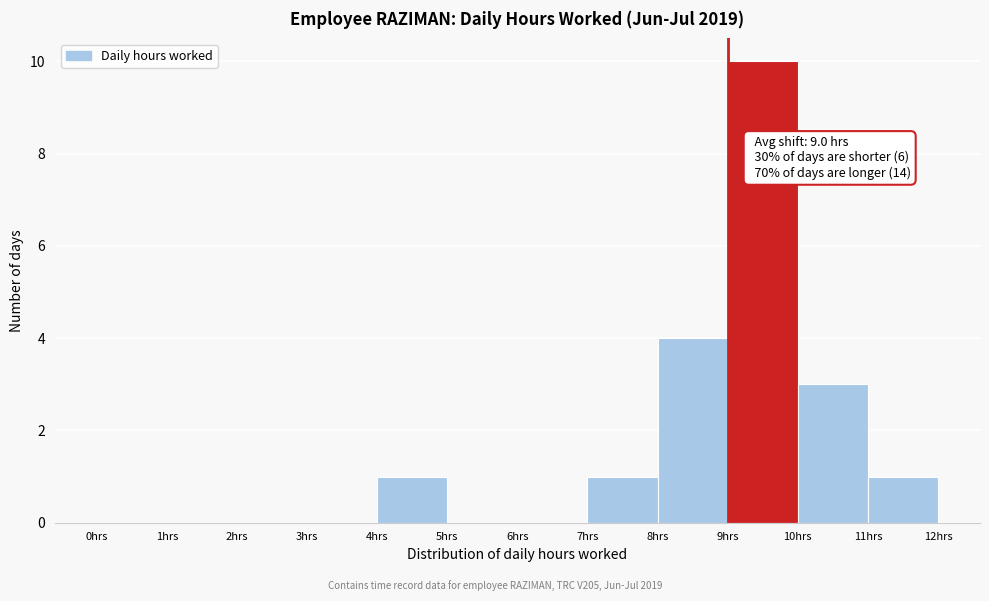

Over which range of the x-axis is the bar tallest?

9 to 10